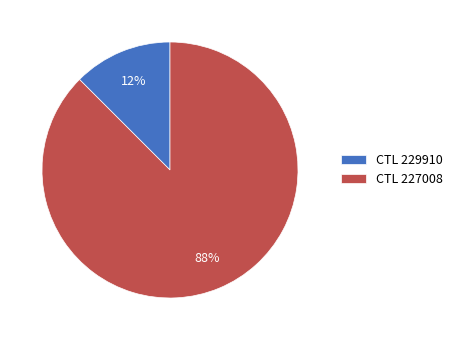

What is the smallest slice in the pie chart?

CTL 229910